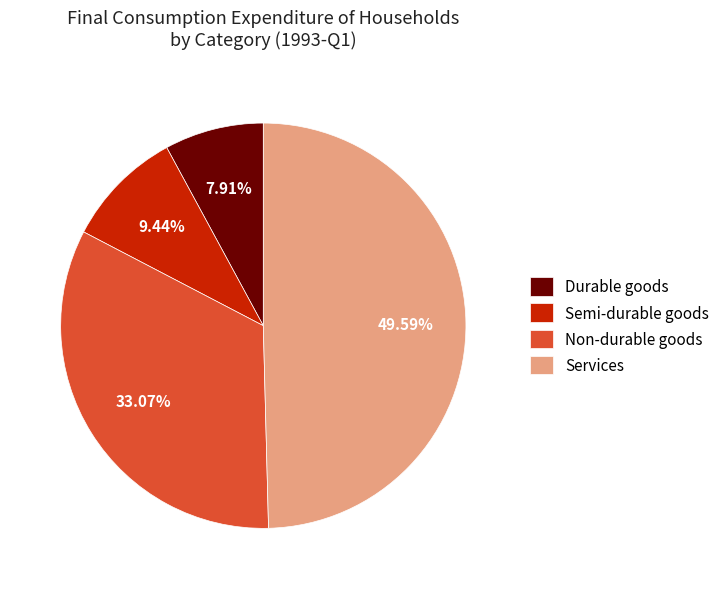

Combined, do Non-durable goods and Durable goods account for over 50%?

No